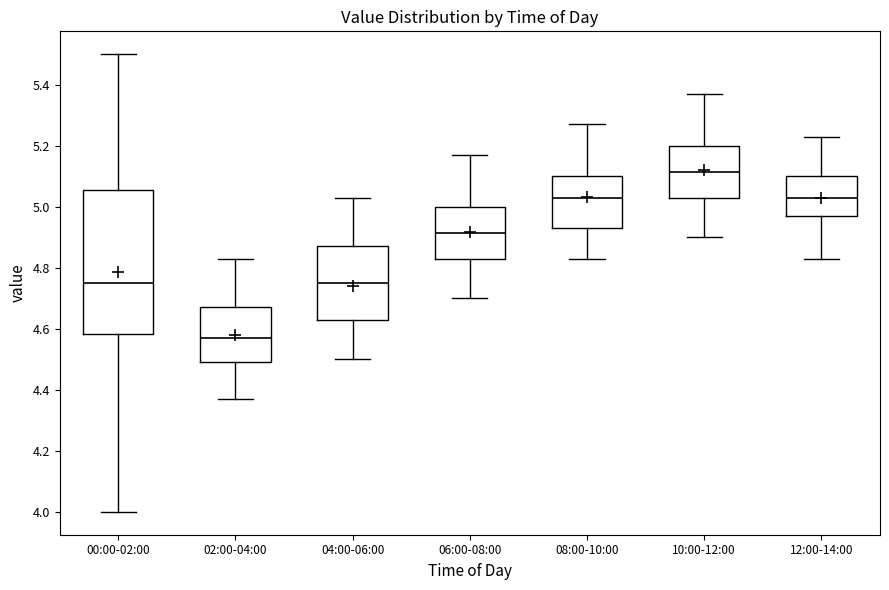

Reading left to right, transcribe this box plot: for each box, give where its median line is, the range the box spans, and where its two whiskers end, as read against the y-axis. The values are not printed on the chart, so give them approximately, as read against the axis.

00:00-02:00: median 4.76, box 4.58 to 5.06, whiskers 4.00 to 5.50
02:00-04:00: median 4.58, box 4.50 to 4.68, whiskers 4.38 to 4.84
04:00-06:00: median 4.76, box 4.64 to 4.88, whiskers 4.50 to 5.04
06:00-08:00: median 4.92, box 4.84 to 5.00, whiskers 4.70 to 5.18
08:00-10:00: median 5.04, box 4.94 to 5.10, whiskers 4.84 to 5.28
10:00-12:00: median 5.12, box 5.04 to 5.20, whiskers 4.90 to 5.38
12:00-14:00: median 5.04, box 4.98 to 5.10, whiskers 4.84 to 5.24